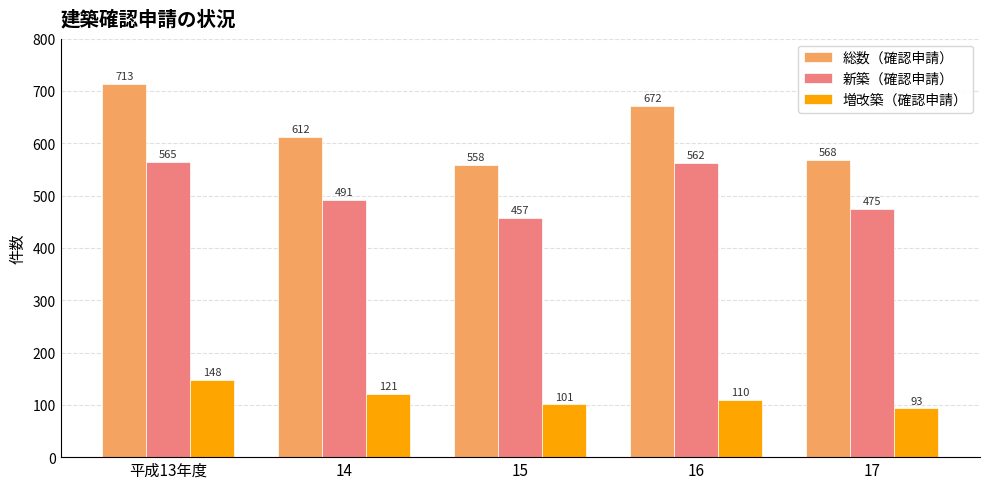

Which series has the largest total across all categories?

総数（確認申請）